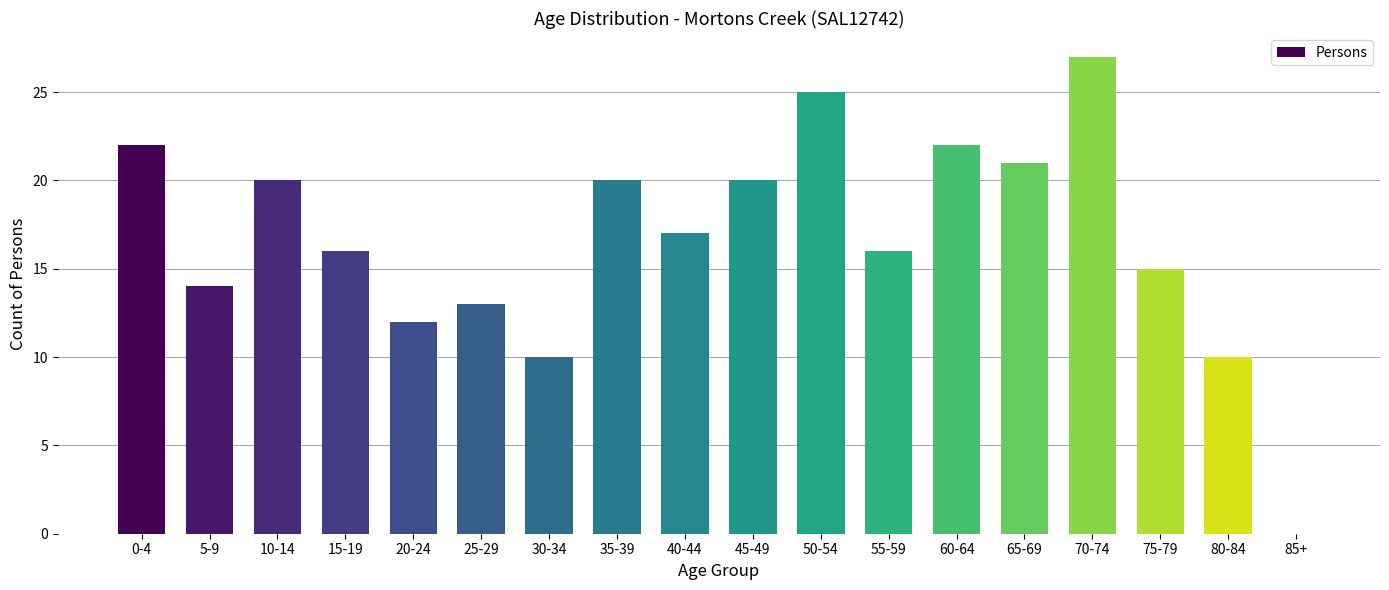

What is the change in value from 40-44 to 85+?

-17